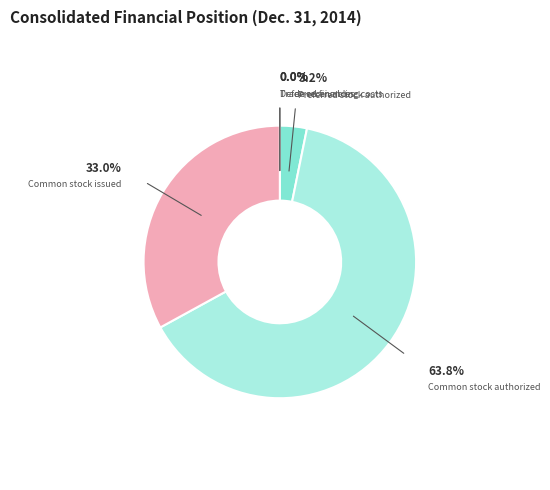

Is there a majority slice in this chart?

Yes